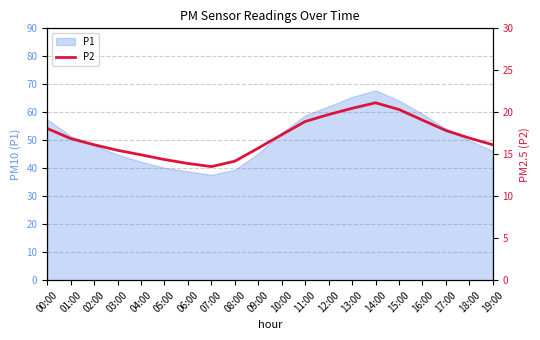

What position from the right is 19:00?

1